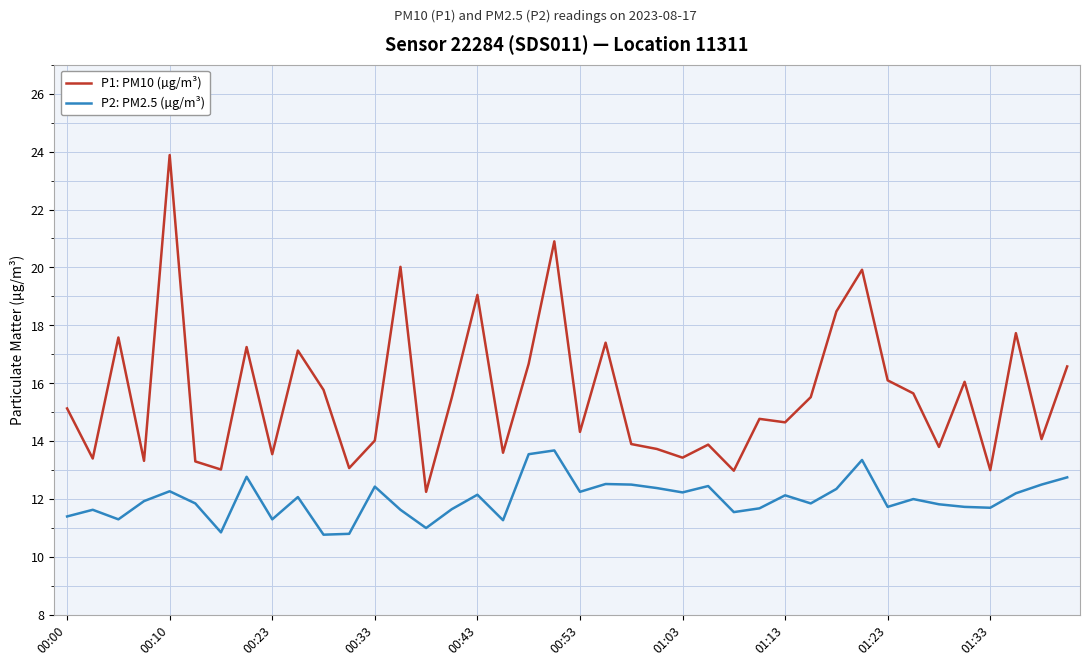

In P1: PM10 (µg/m³), how many points are lower than both neighbors (excluding endpoints)?

14